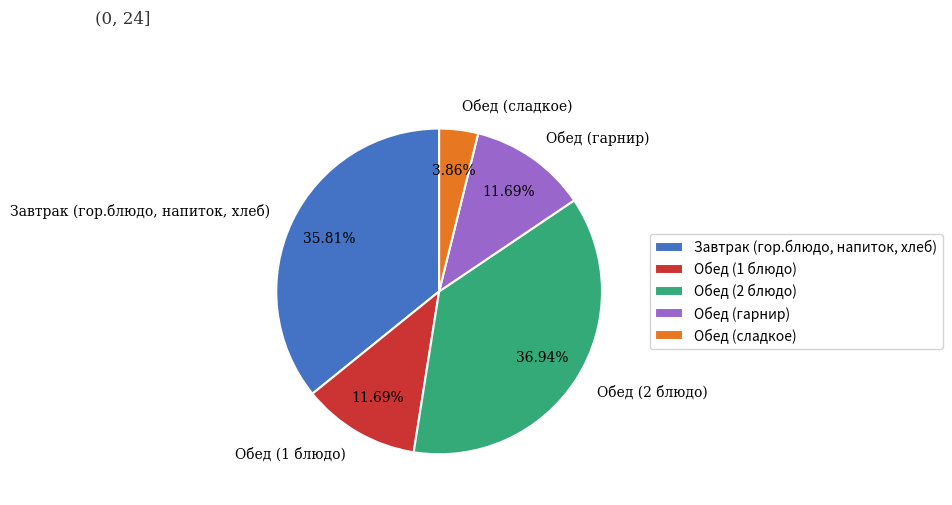

To the nearest percent, what is the average slice percentage?

20%